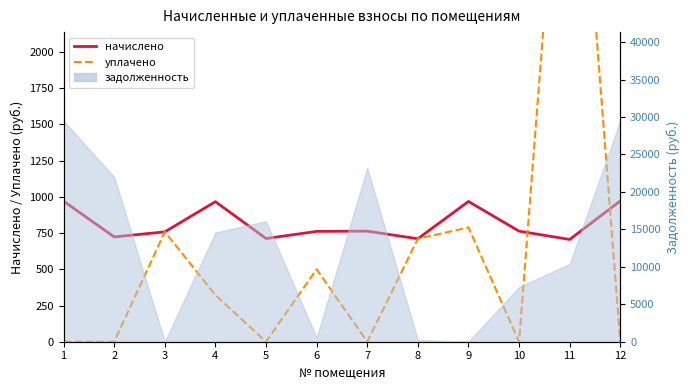

Is it true that уплачено equals 322.3 at 4?

True